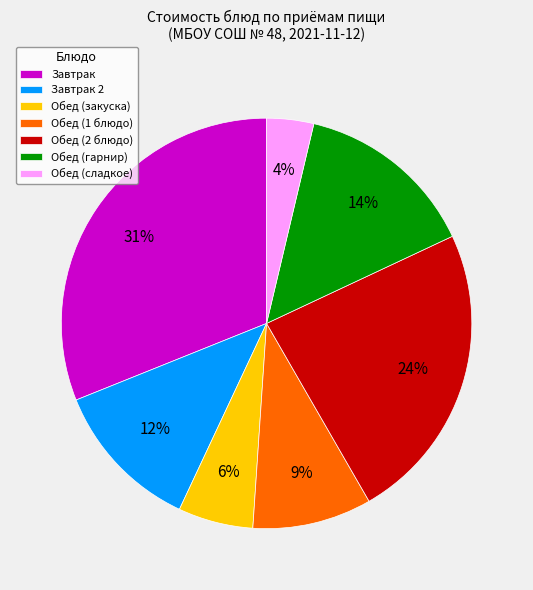

To the nearest percent, what portion does Обед (гарнир) represent?

14%